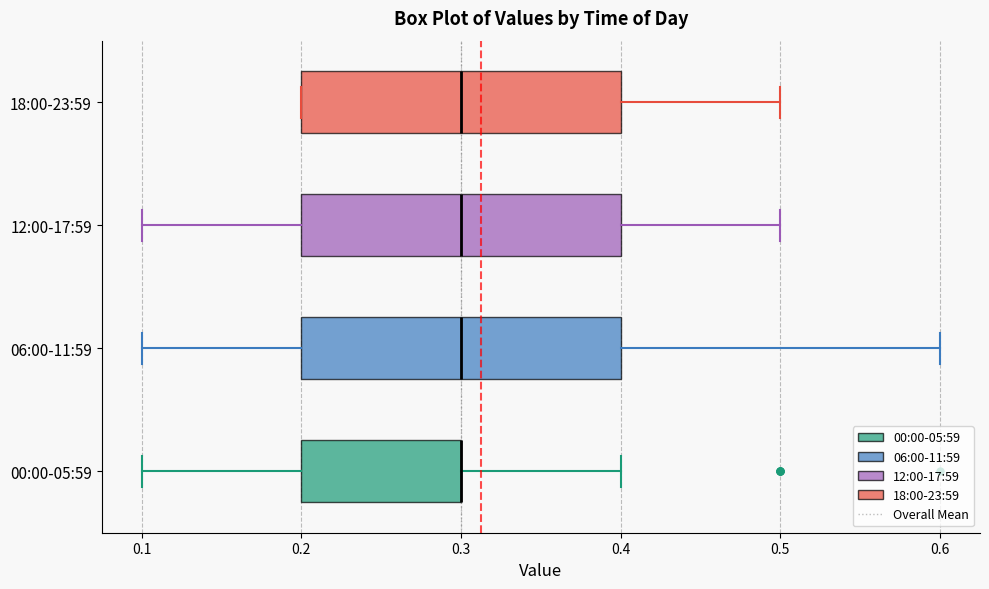

Reading bottom to top, transcribe this box plot: for each box, give where its median line is, the range the box spans, and where its two whiskers end, as read against the x-axis. The values are not printed on the chart, so give them approximately, as read against the axis.

00:00-05:59: median 0.3 (drawn on the box's right edge), box 0.2 to 0.3, whiskers 0.1 to 0.4
06:00-11:59: median 0.3, box 0.2 to 0.4, whiskers 0.1 to 0.6
12:00-17:59: median 0.3, box 0.2 to 0.4, whiskers 0.1 to 0.5
18:00-23:59: median 0.3, box 0.2 to 0.4, whiskers 0.2 to 0.5